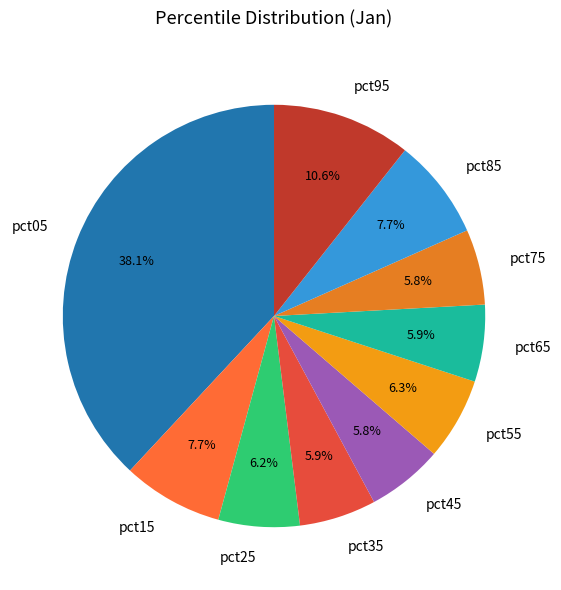

To the nearest percent, what is the combined percentage of pct05 and pct35?

44%